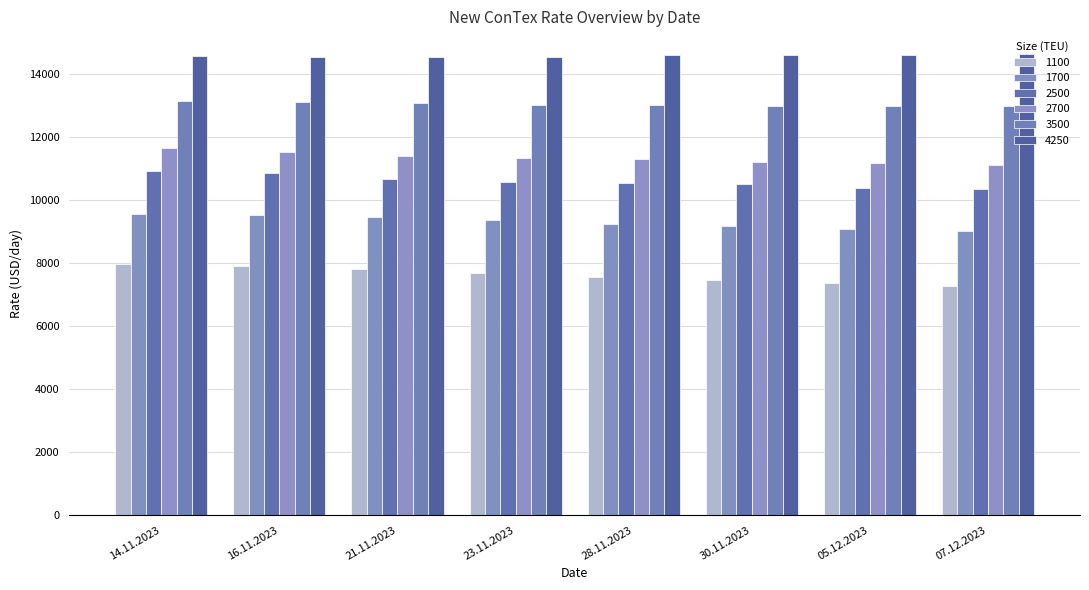

True or false: 3500 has a value of 3553 at 21.11.2023.

False